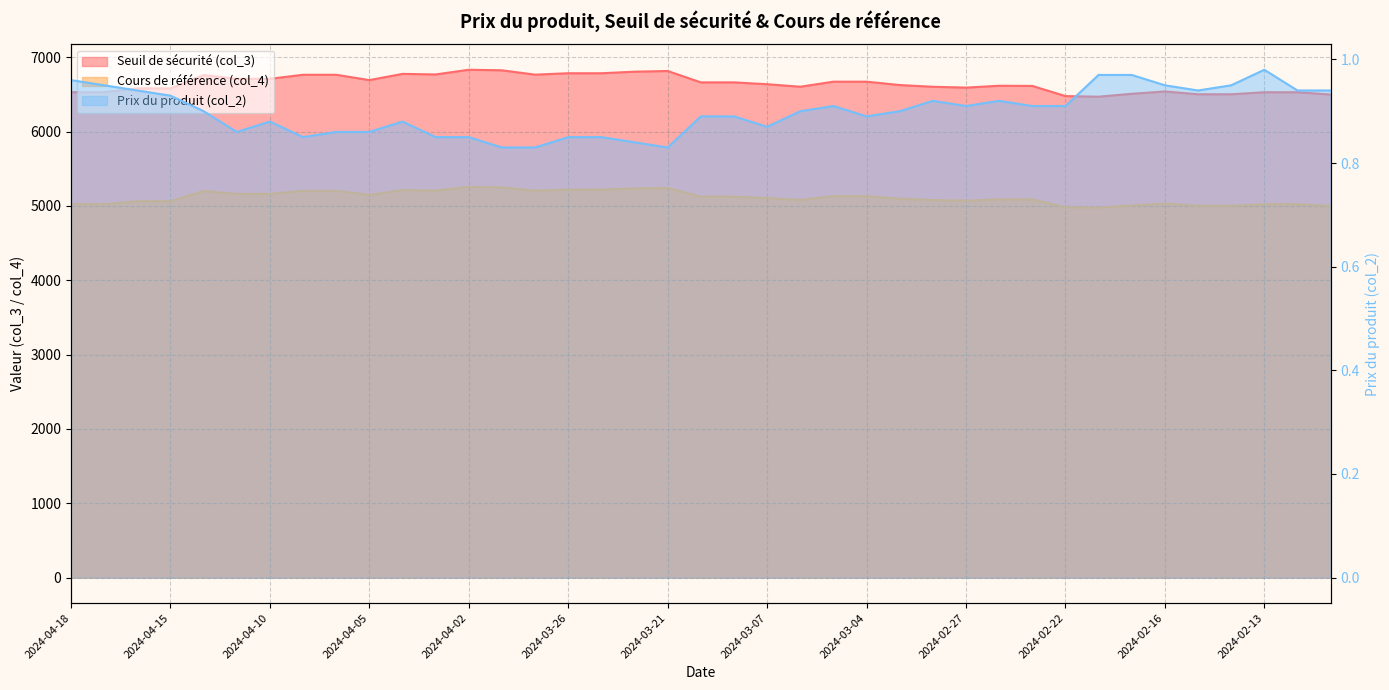

True or false: Seuil de sécurité (col_3) has a value of 11919.7 at 2024-03-26.

False